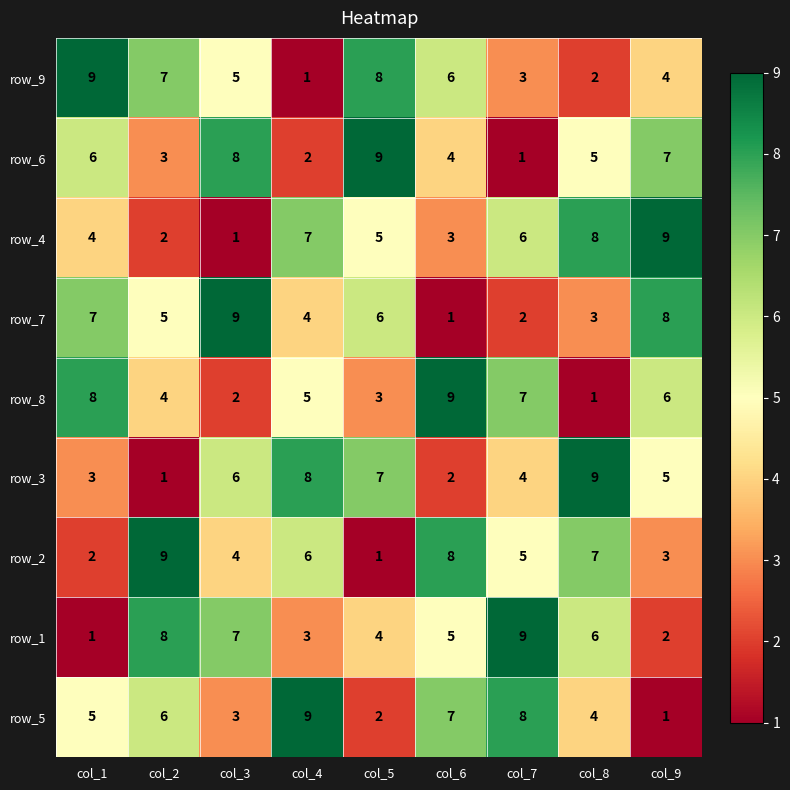

What is the difference between the second highest and minimum values in the row_3 series?

7